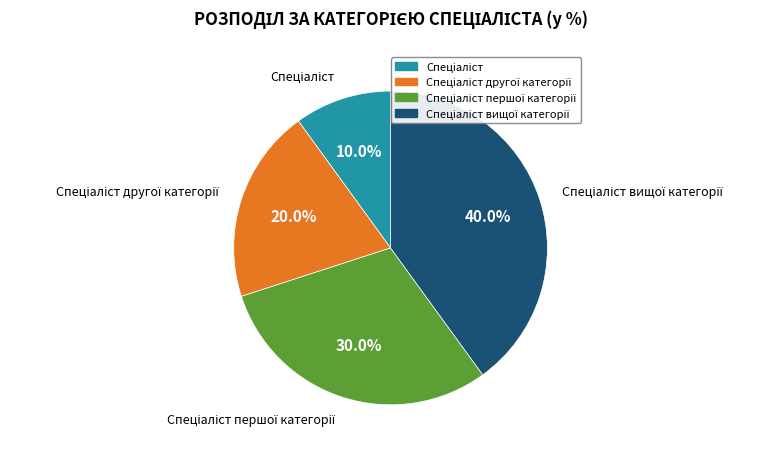

To the nearest percent, what is the average slice percentage?

25%